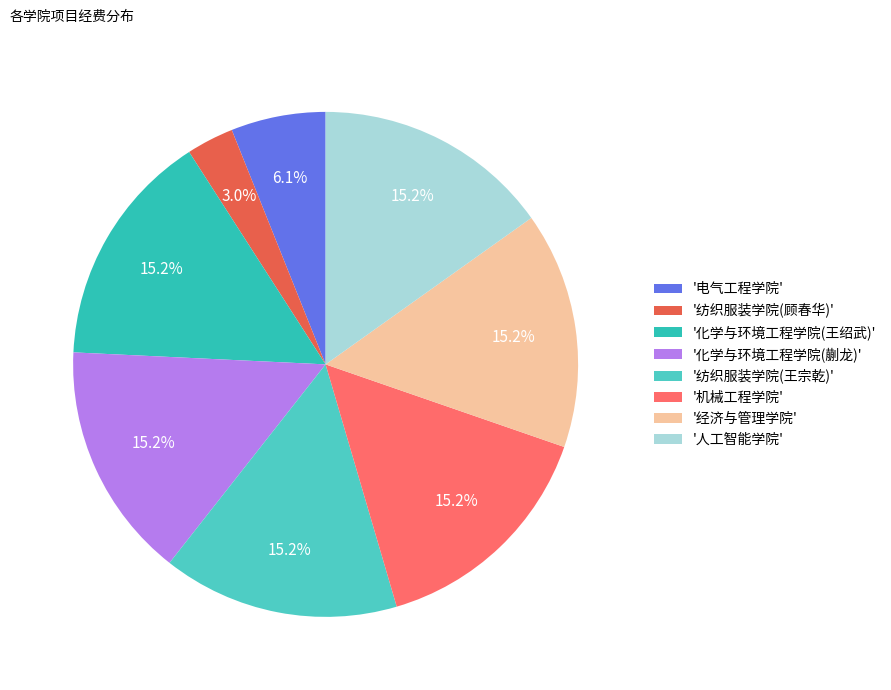

What is the largest slice in the pie chart?

化学与环境工程学院(王绍武)